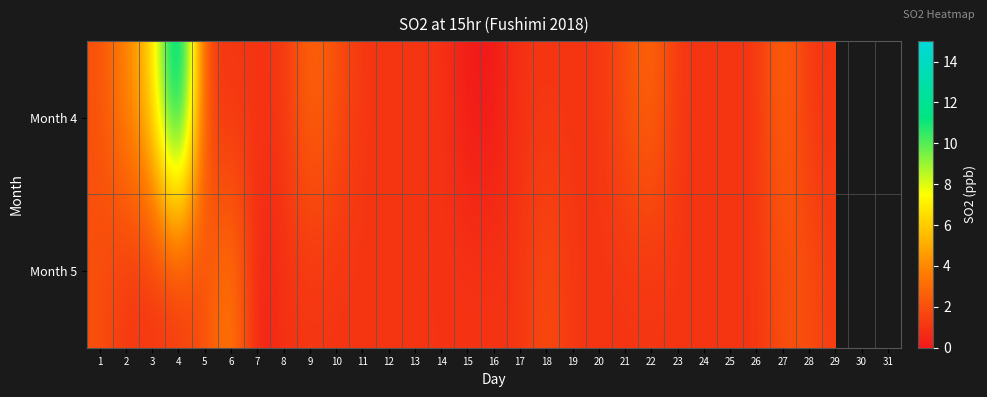

Where does the Month 5 series first go above 1?

1